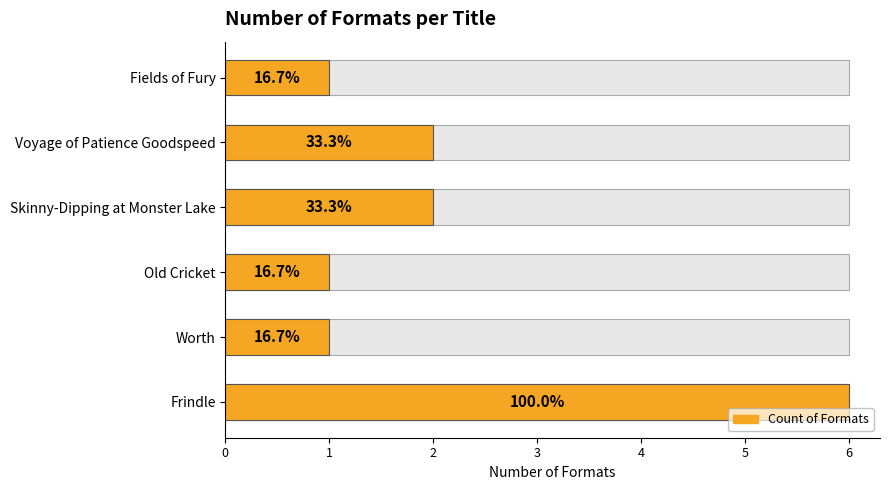

The value at Frindle is 6. True or false?

True